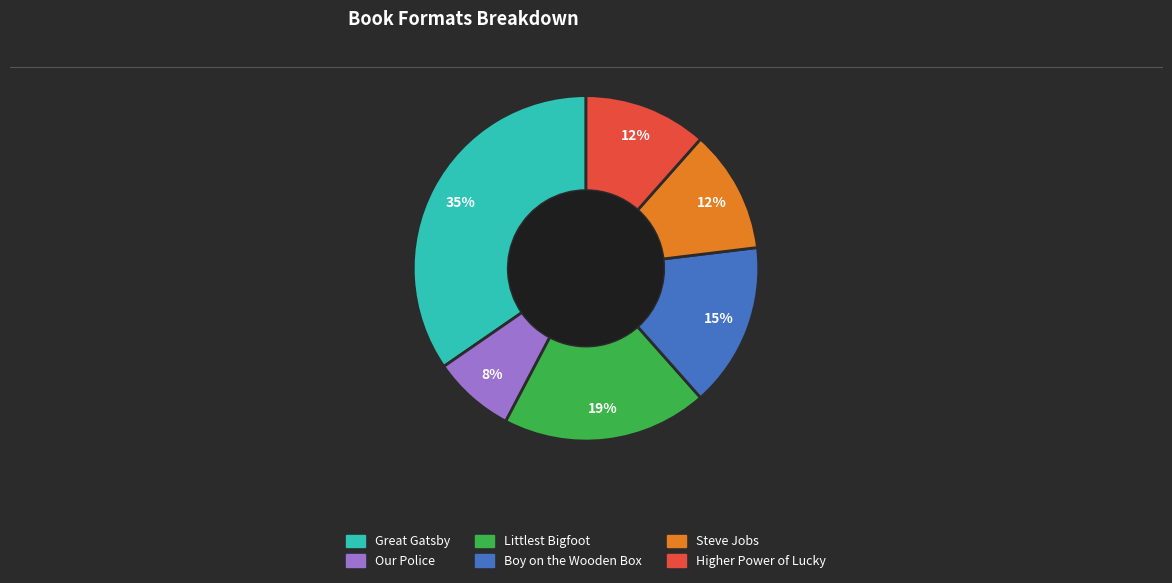

Does Boy on the Wooden Box represent more than half of the total?

No